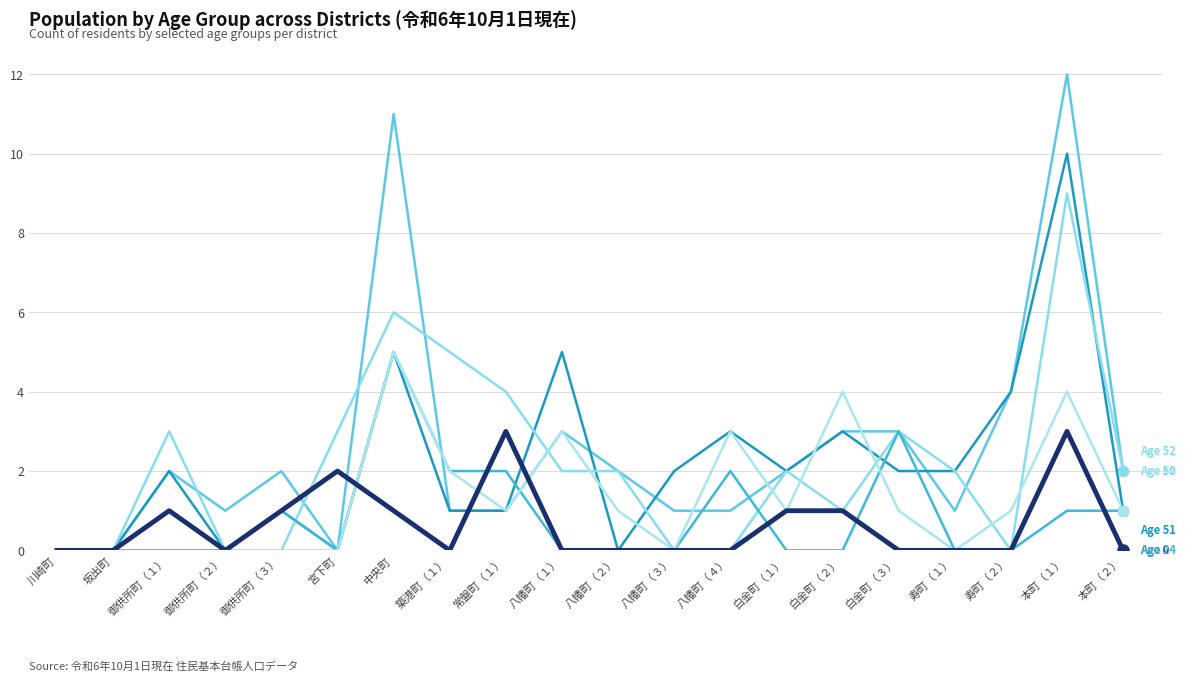

Is this an area chart (filled region under the line)?

No